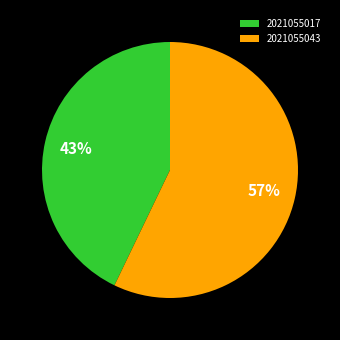

To the nearest percent, what is the combined percentage of 2021055043 and 2021055017?

100%